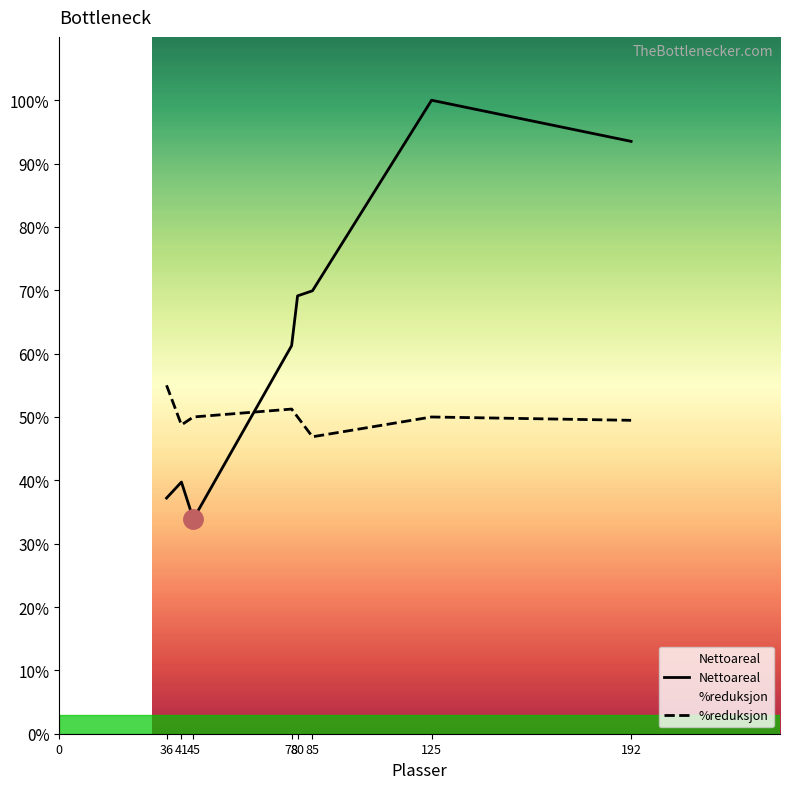

List the series in order of their peak value, lowest first.

%reduksjon, Nettoareal